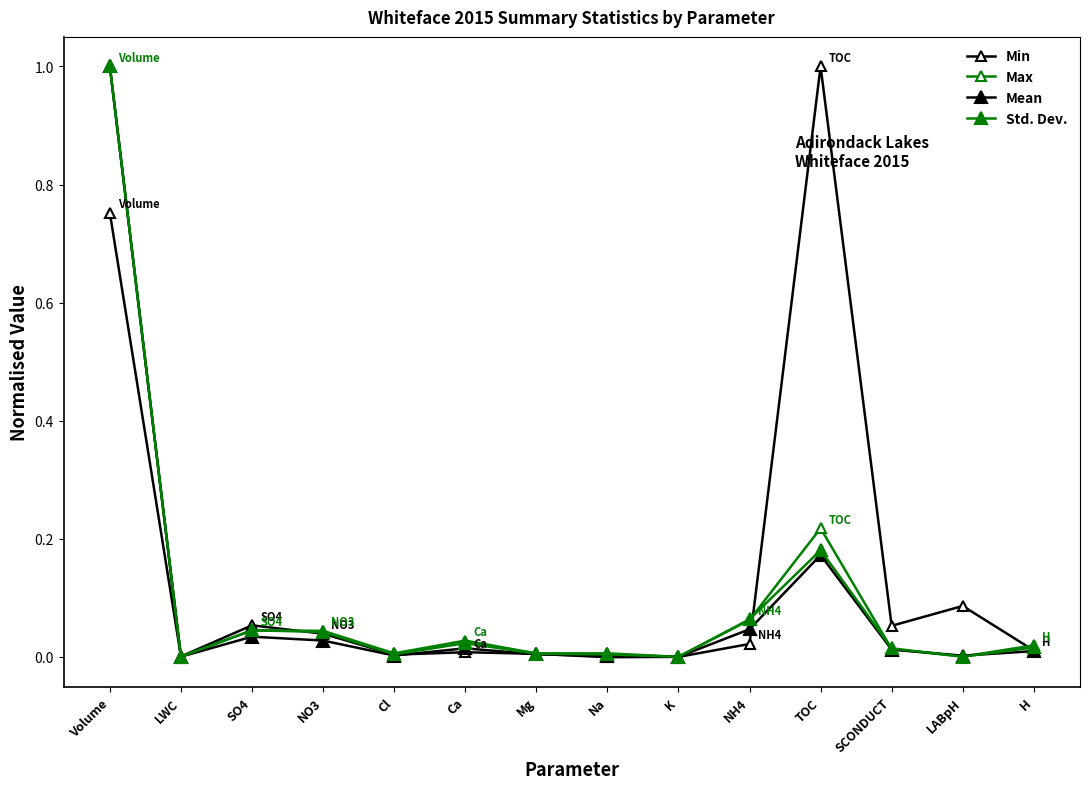

Does the chart have visible grid lines?

No